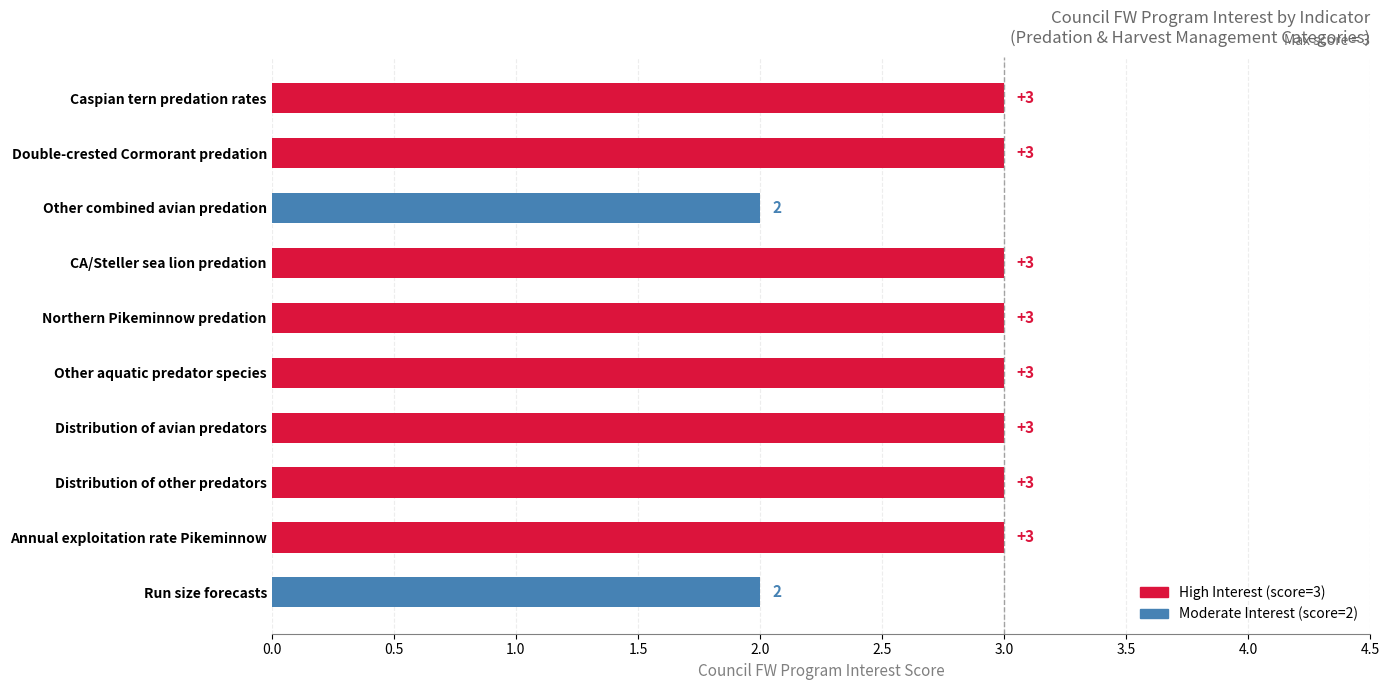

Count the values in the range 3 to 4.

8